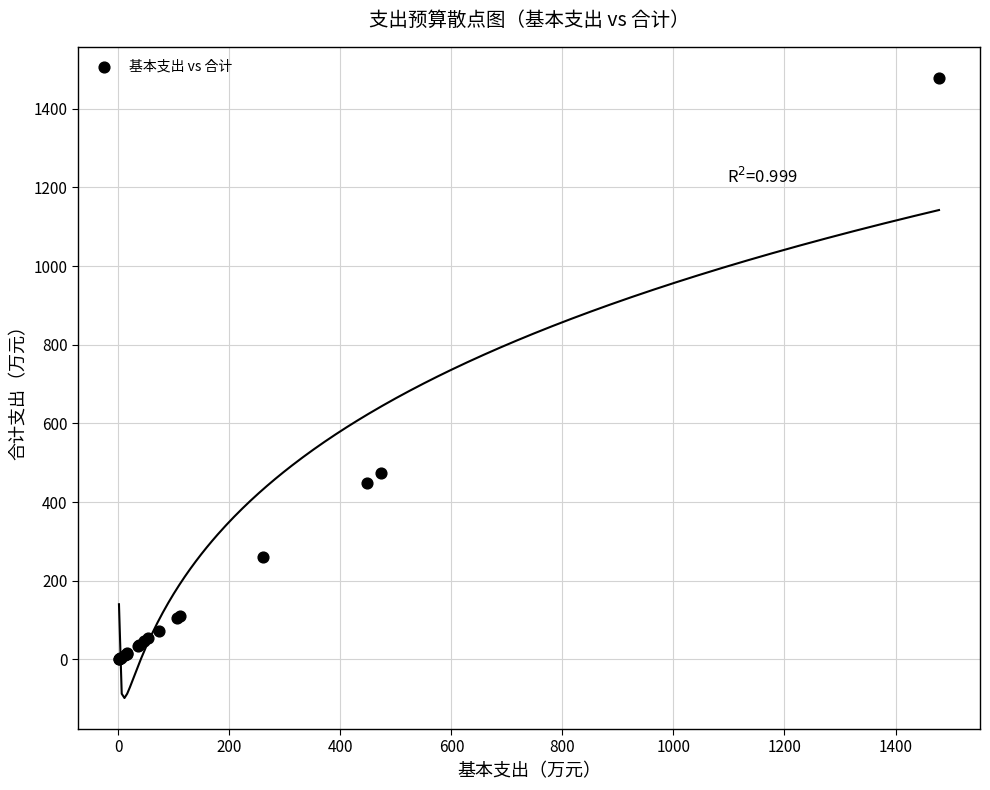

What Y value in the scatter plot is closest to 739?

472.7